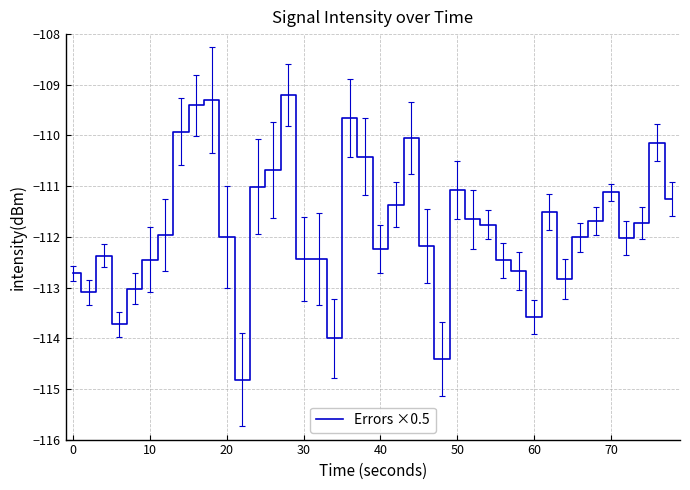

What is the smallest value displayed?

-114.8